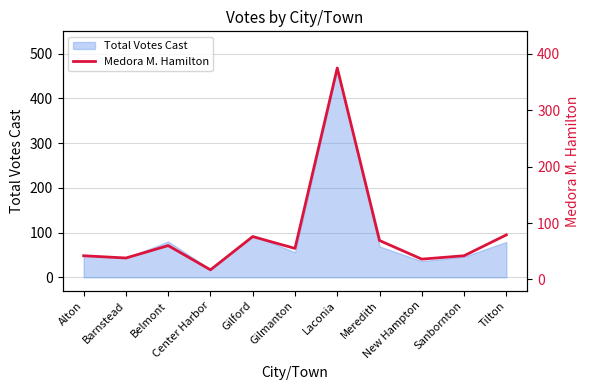

Where is the data nearest to the value 196?

Tilton